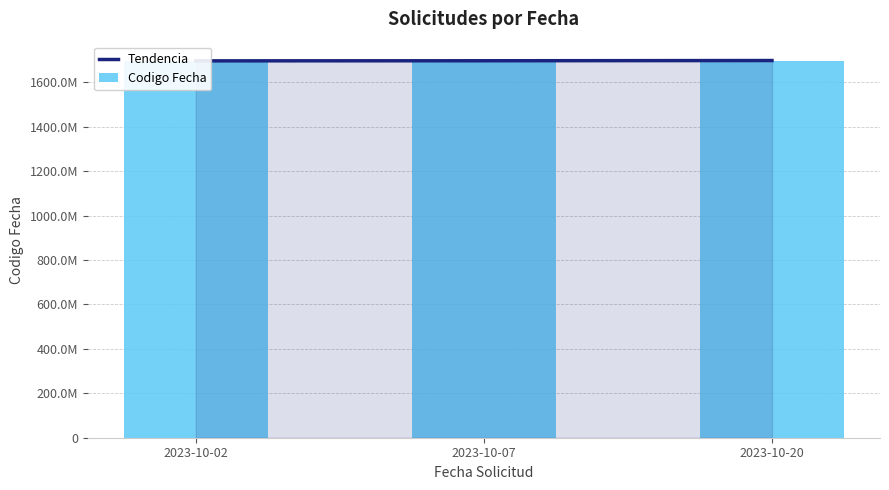

Which has a higher value, 2023-10-07 or 2023-10-20?

2023-10-20